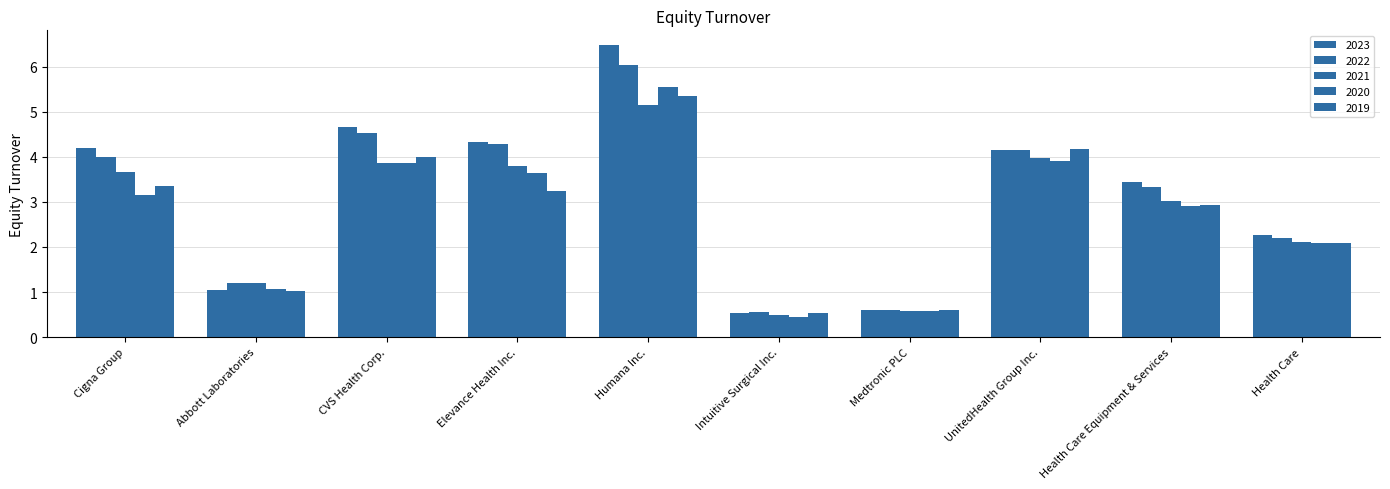

At UnitedHealth Group Inc., list the series in order from smallest to largest.

2020, 2021, 2023, 2022, 2019